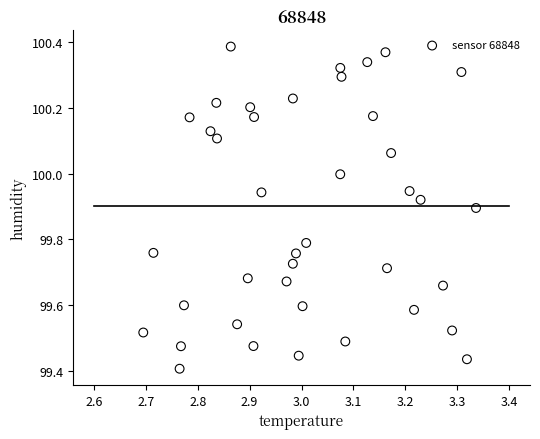

What is the range of Y values (max minus min)?

1.0